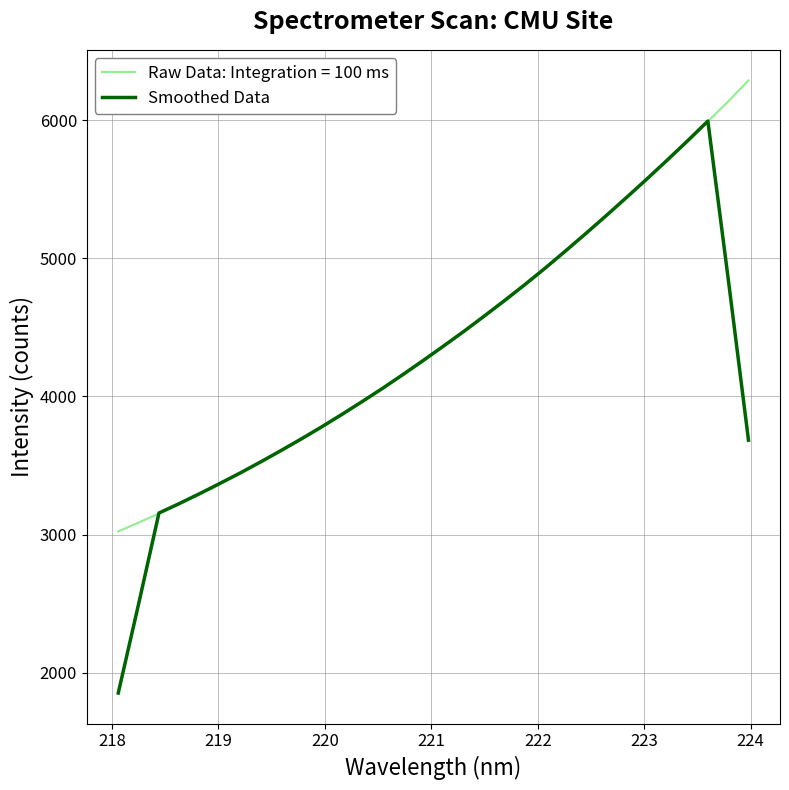

Which series has the largest range (max minus min)?

Smoothed Data